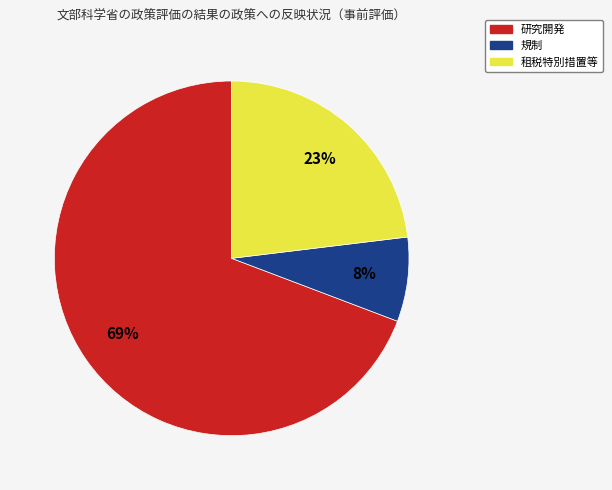

Which category accounts for the majority?

研究開発